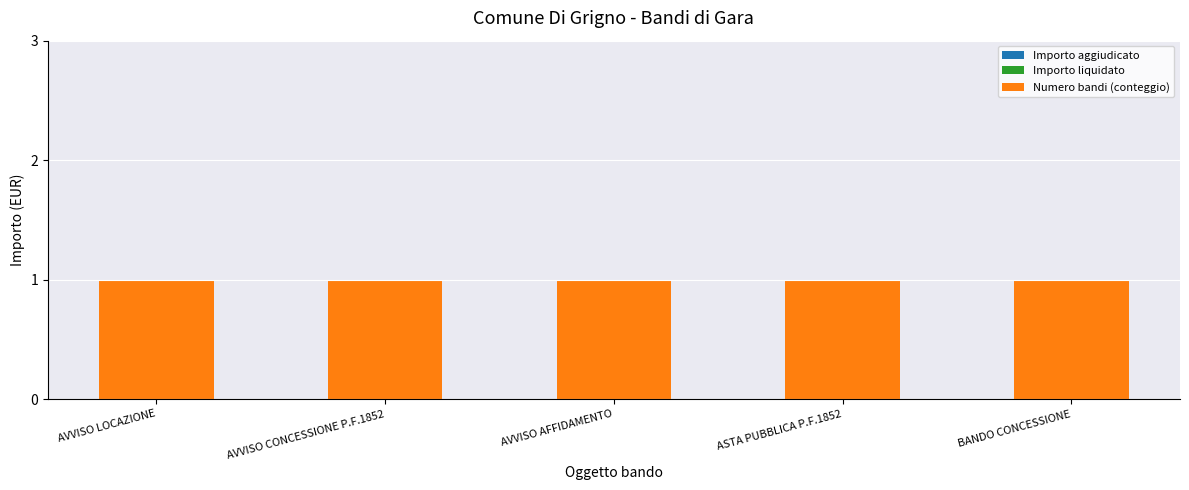

What is the maximum value shown in the chart?

1